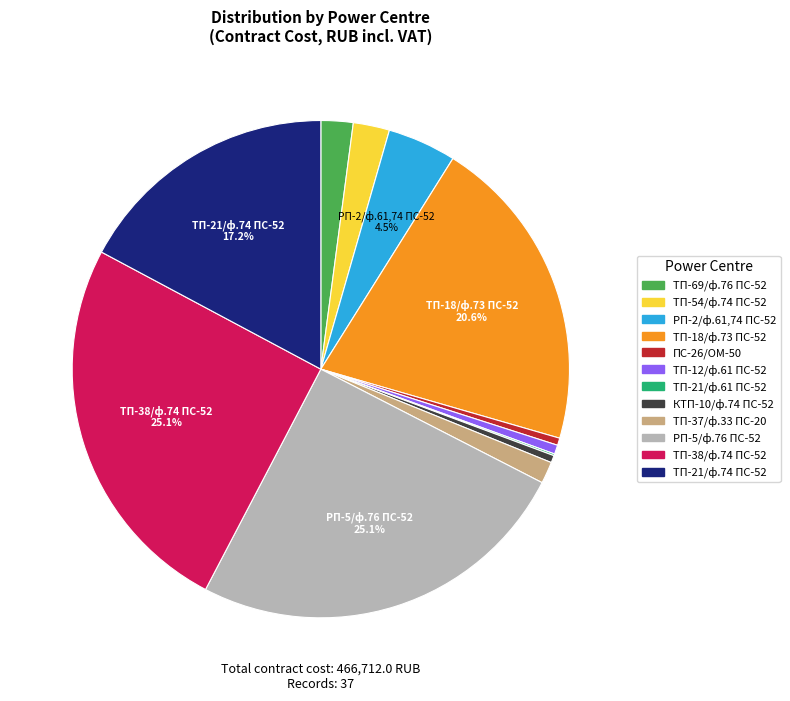

Is there any slice that represents more than half of the pie?

No